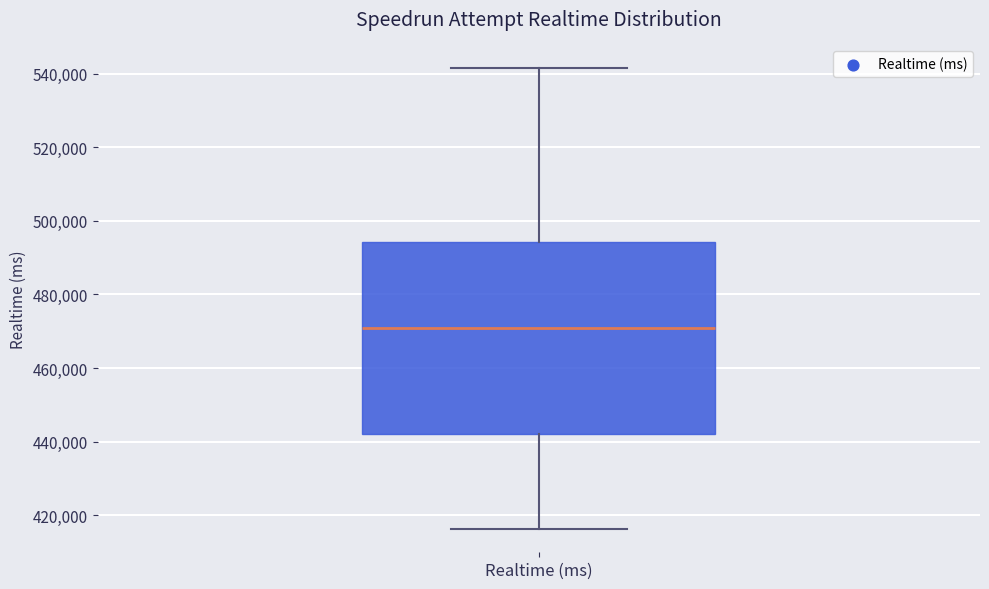

Read this box plot against the y-axis: the position of the median line, the range covered by the box, and the ends of both whiskers. The values are not printed on the chart, so give them approximately, as read against the axis.

median 470000, box 442000 to 494000, whiskers 416000 to 542000